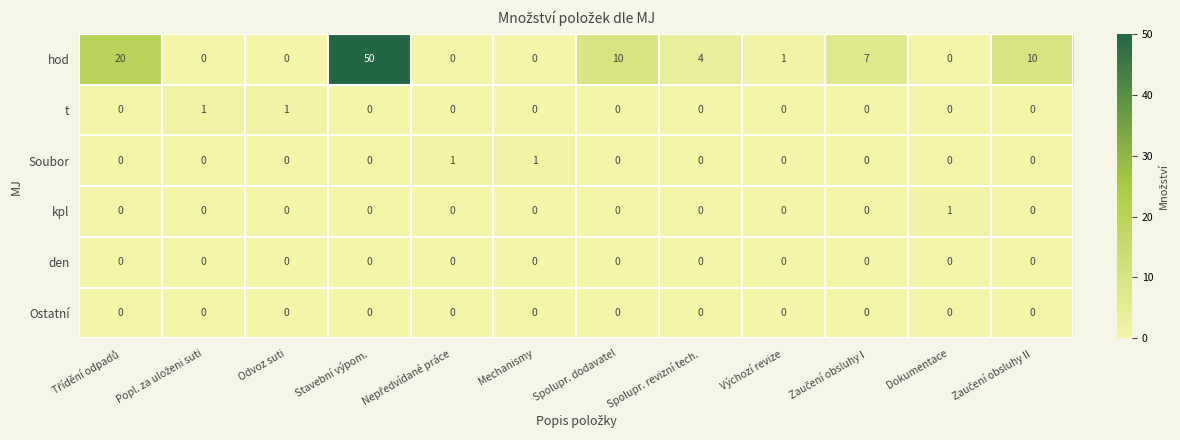

What is the difference between the highest and lowest values at Výchozí revize?

1